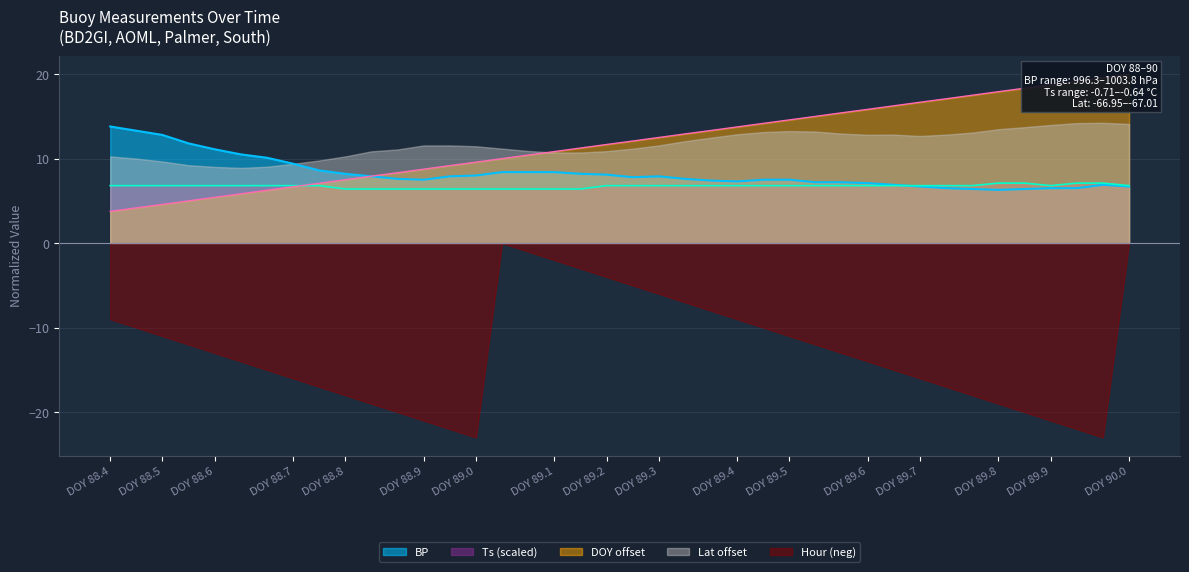

What is the maximum value for DOY?

20.0